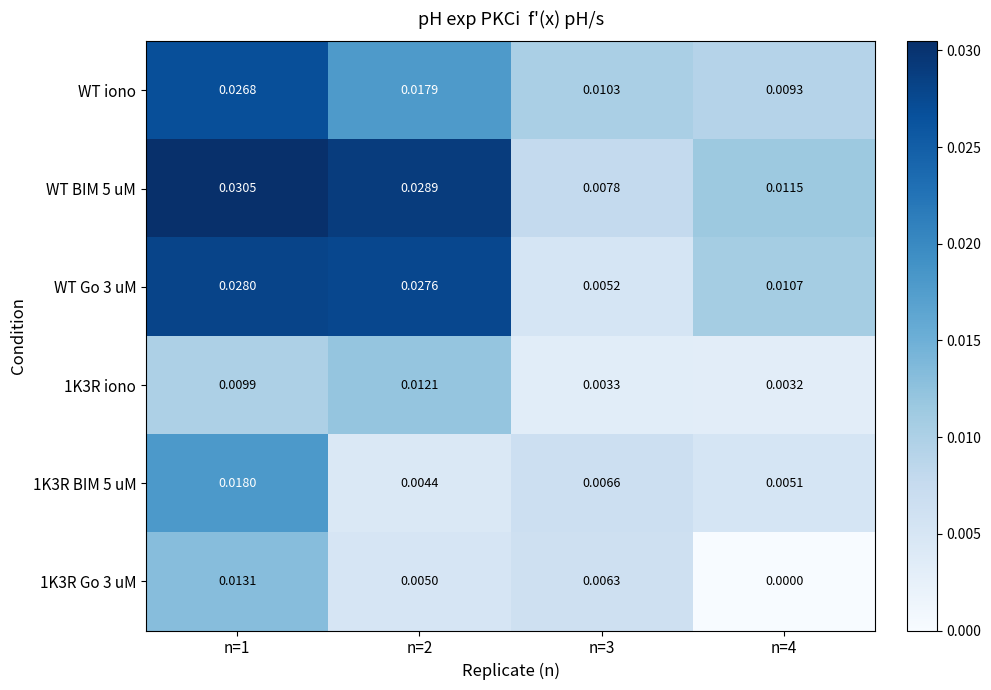

Is the value of 1K3R iono at n=2 greater than the value of WT Go 3 uM at n=2?

No